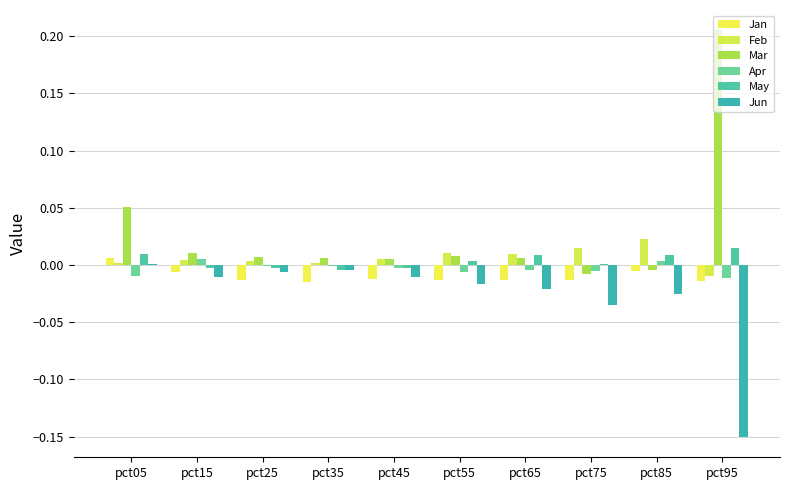

What are all the series names shown in the legend?

Jan, Feb, Mar, Apr, May, Jun